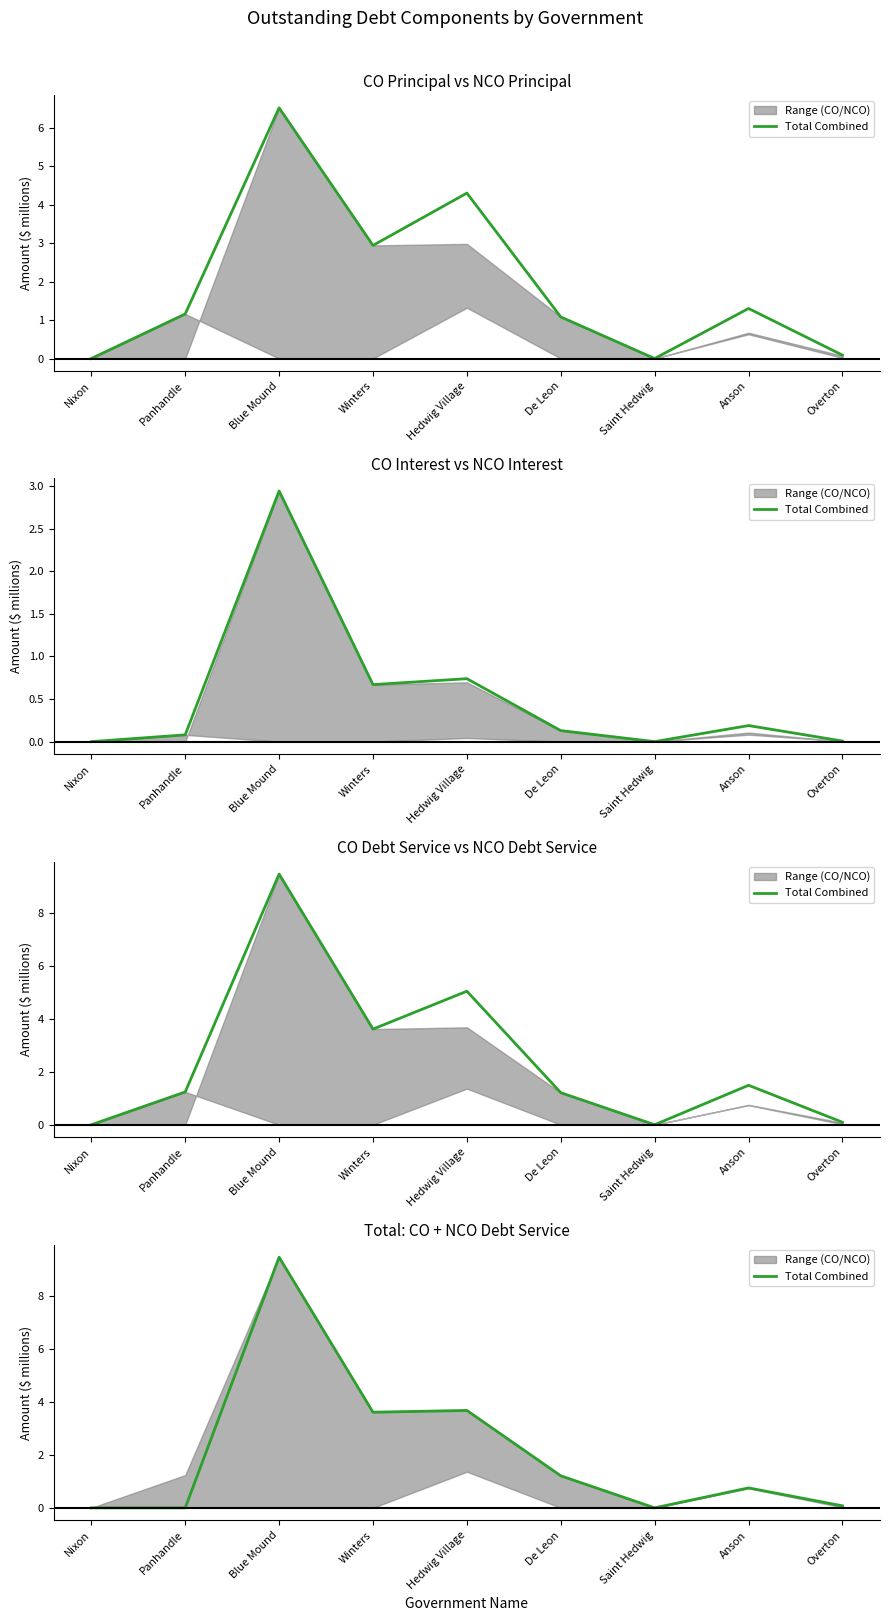

How many points are higher than both their immediate neighbors (excluding endpoints)?

3